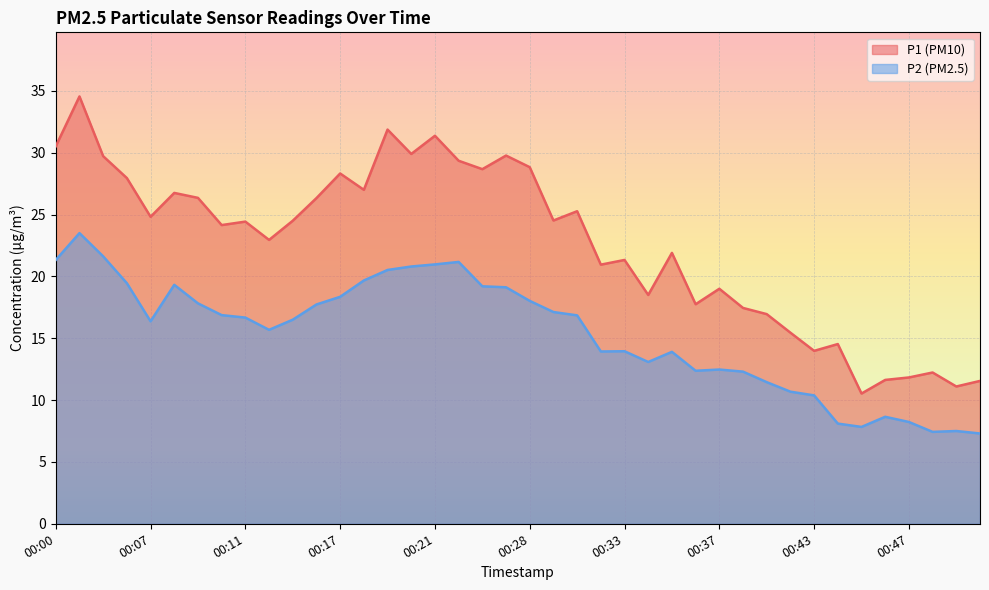

What is the difference between the maximum and second lowest values in the P1 series?

23.4